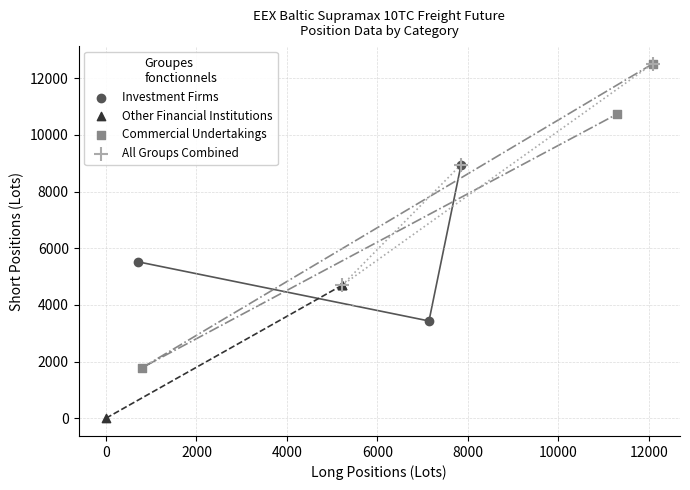

Which series contains the lowest Y value?

Other Financial Institutions